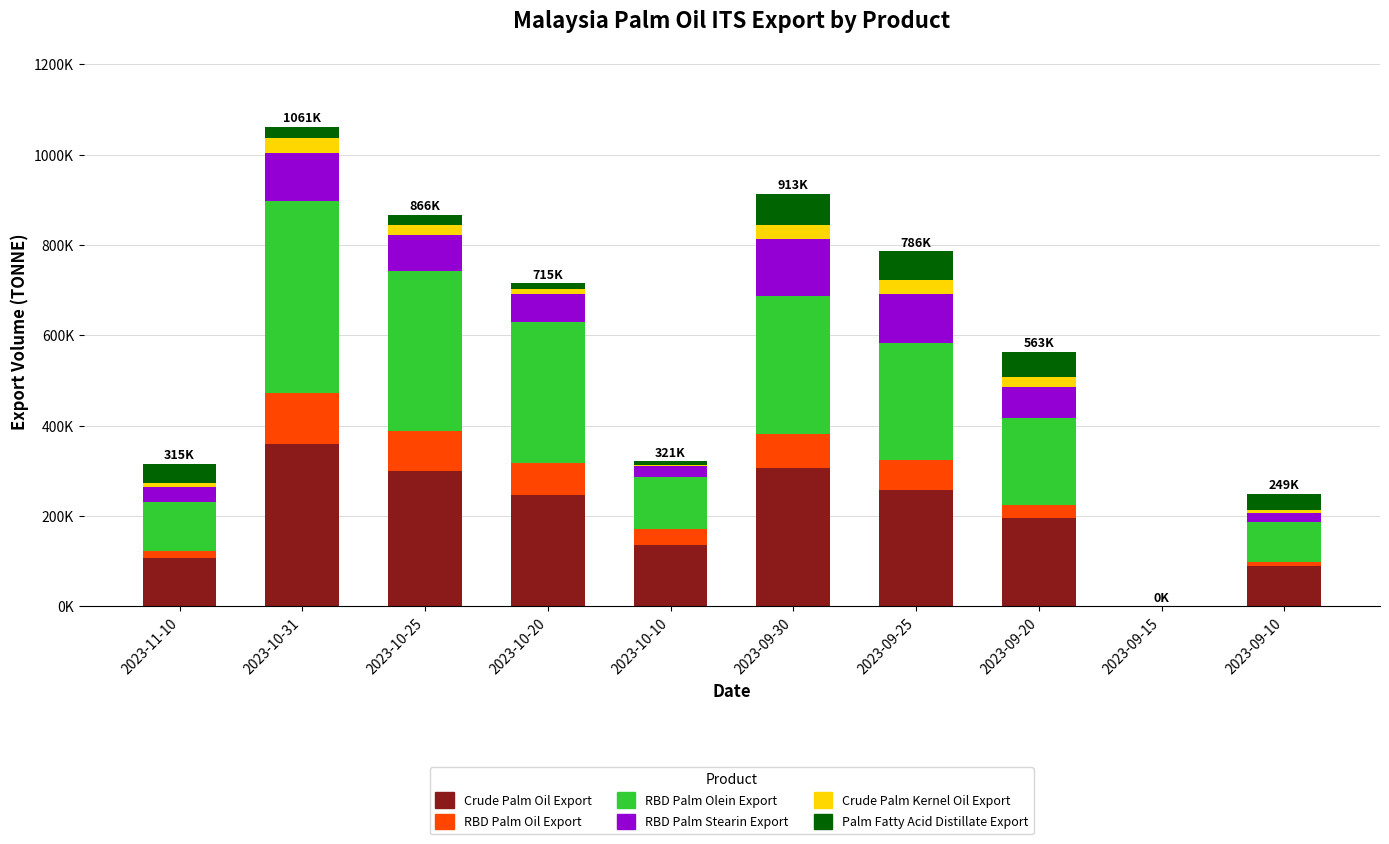

At how many categories does at least one series exceed 129545?

7